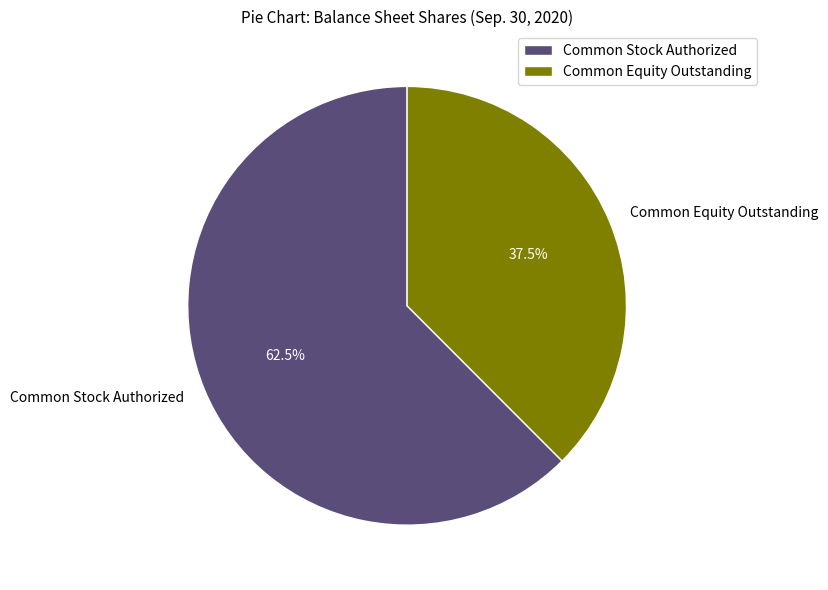

Which category has the smallest portion of the pie?

Common Equity Outstanding